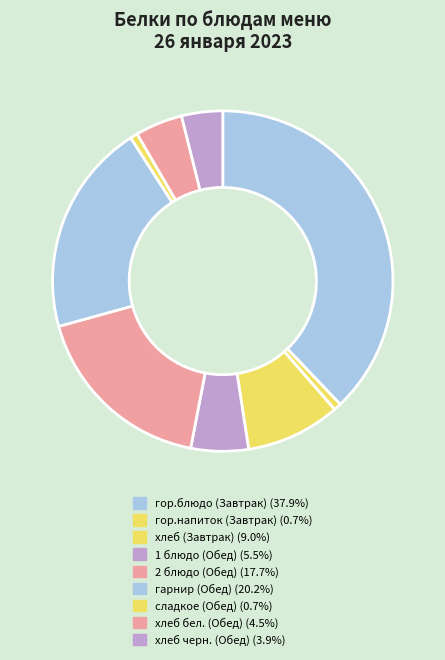

Count the number of slices in the pie.

9